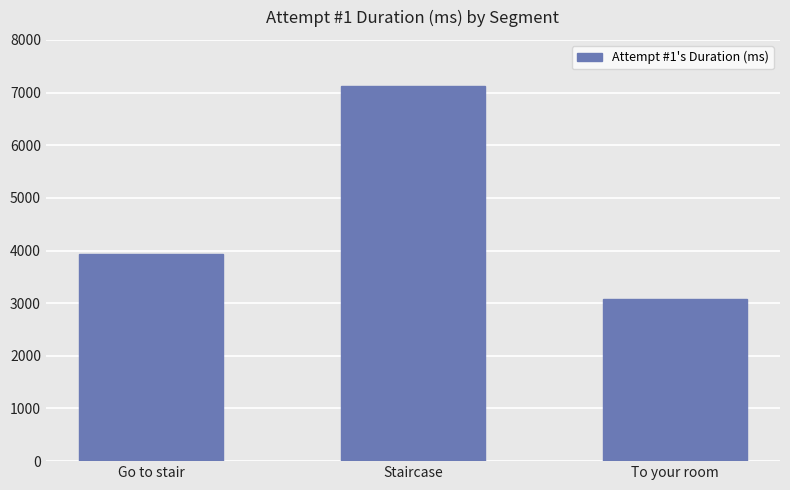

Which label corresponds to the largest value in the chart?

Staircase